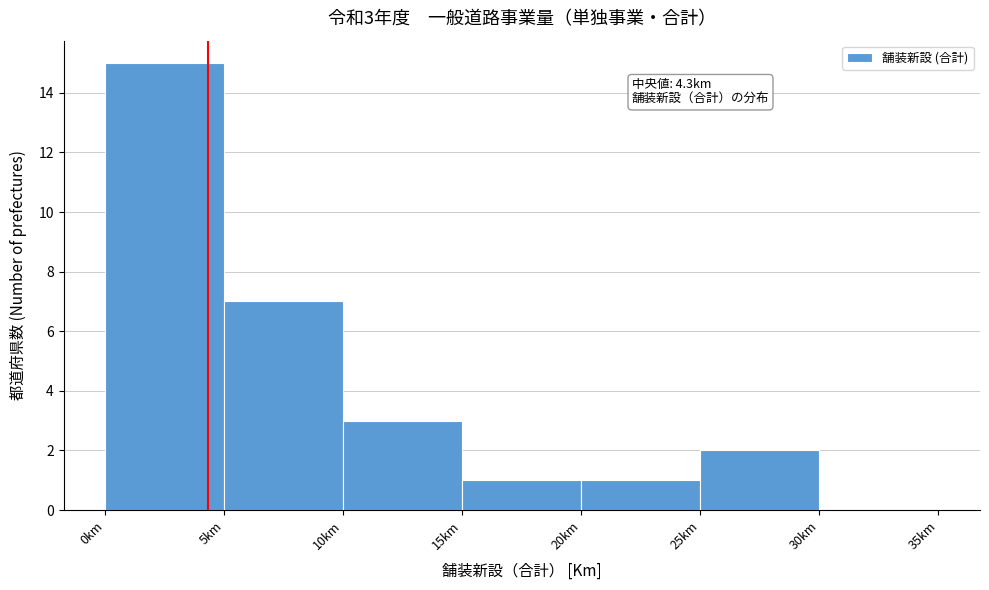

Which range on the x-axis has the tallest bar?

0 to 5